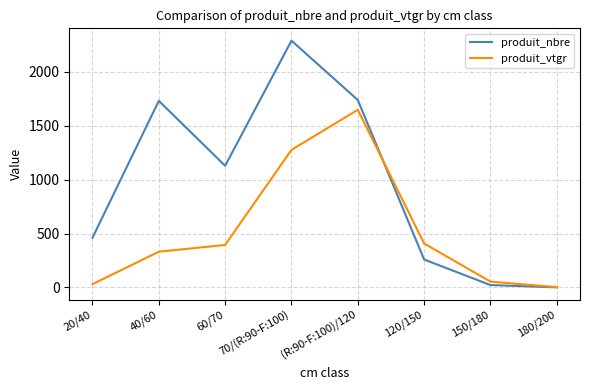

Between 60/70 and (R:90-F:100)/120, which series saw the biggest shift?

produit_vtgr